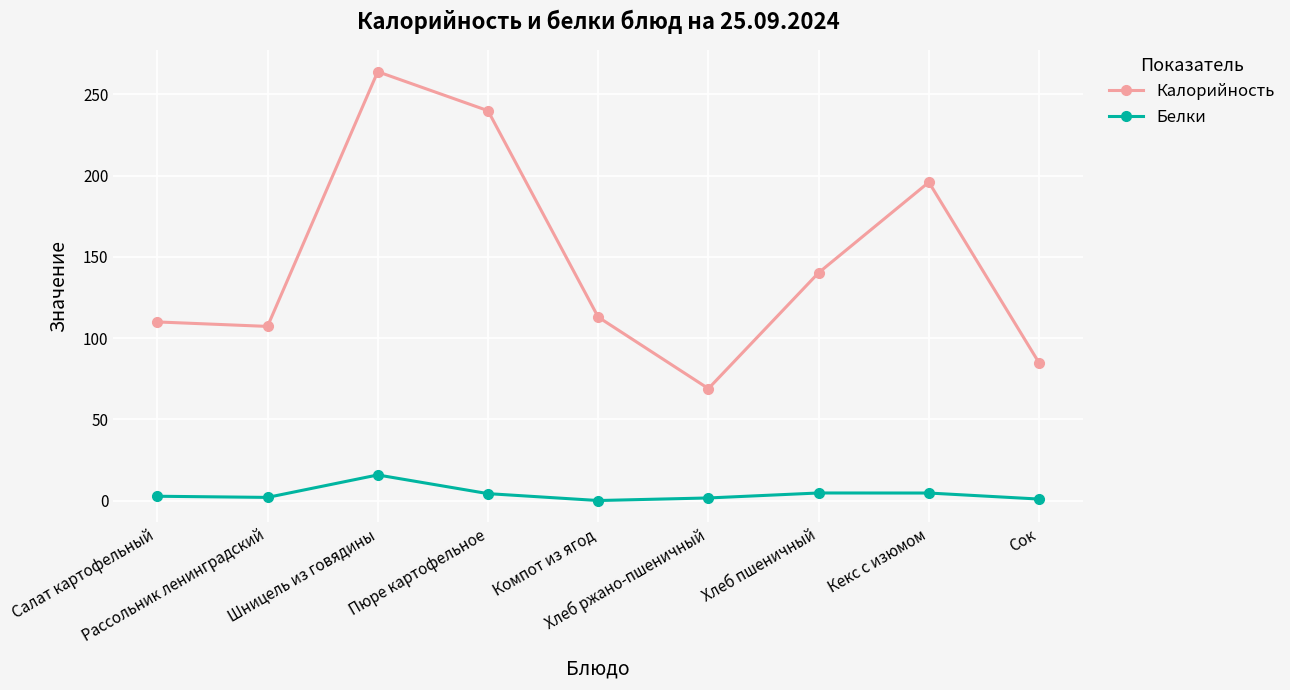

Rank the series by their average value, from lowest to highest.

Белки, Калорийность